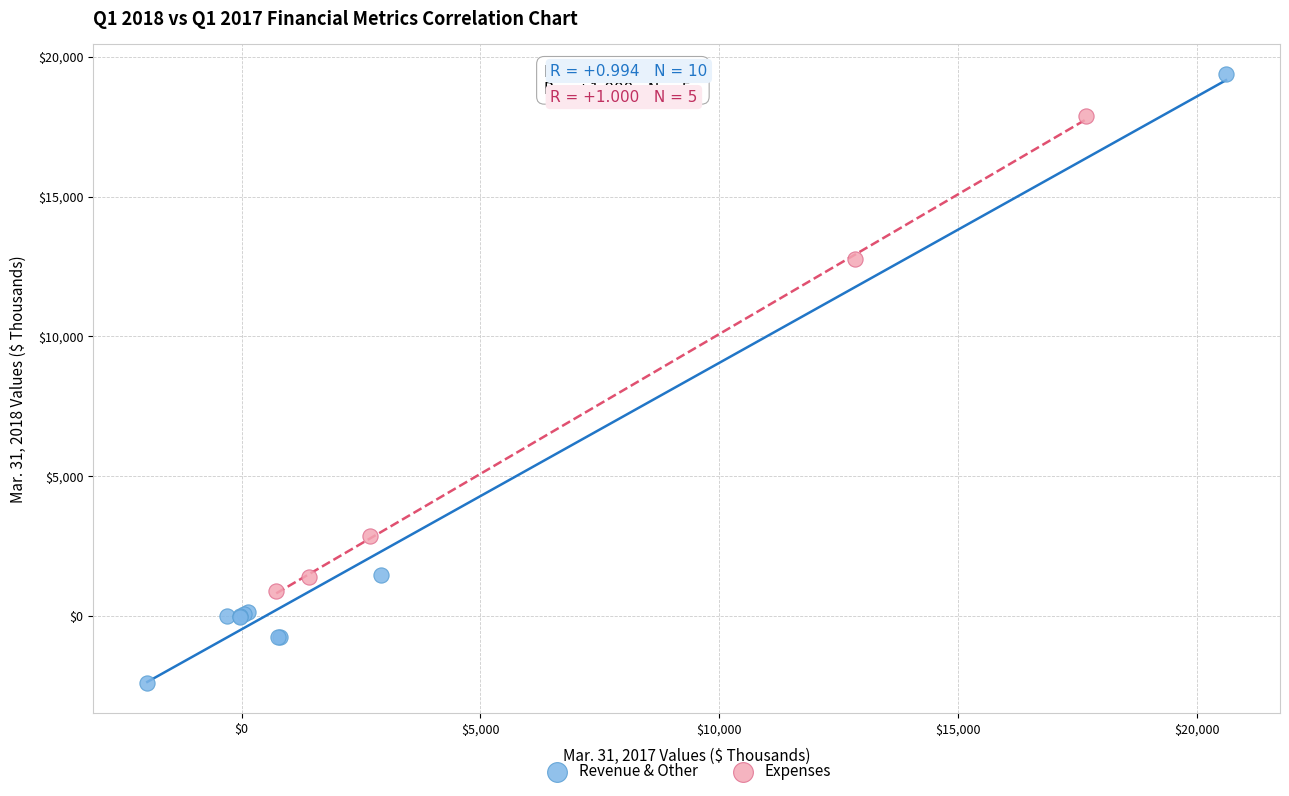

What are all the series names shown in the legend?

Revenue & Other, Expenses